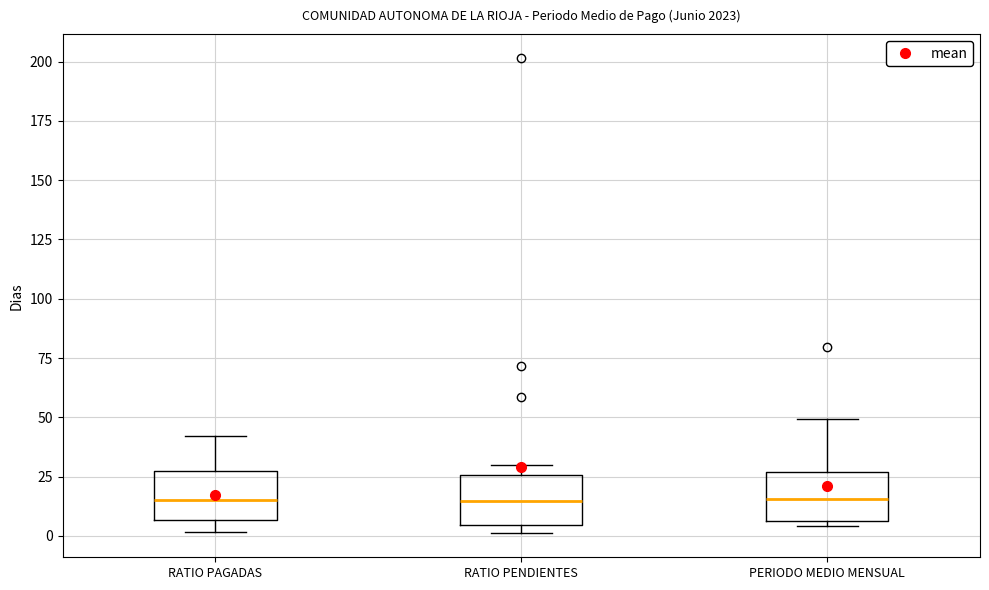

Where is the upper edge of the box for RATIO PENDIENTES on the y-axis? The values are not printed on the chart, so give them approximately, as read against the axis.

25